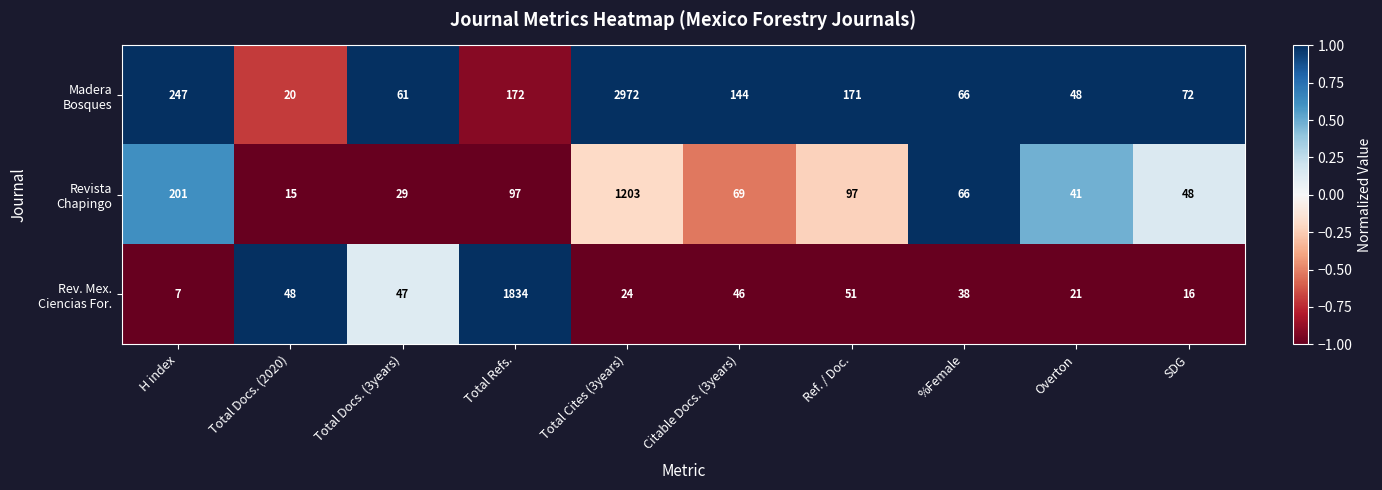

What is the maximum value shown in the chart?

2972